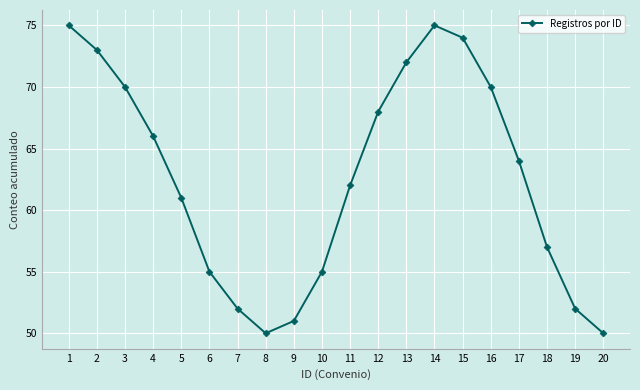

What is the sum of all values?

1252